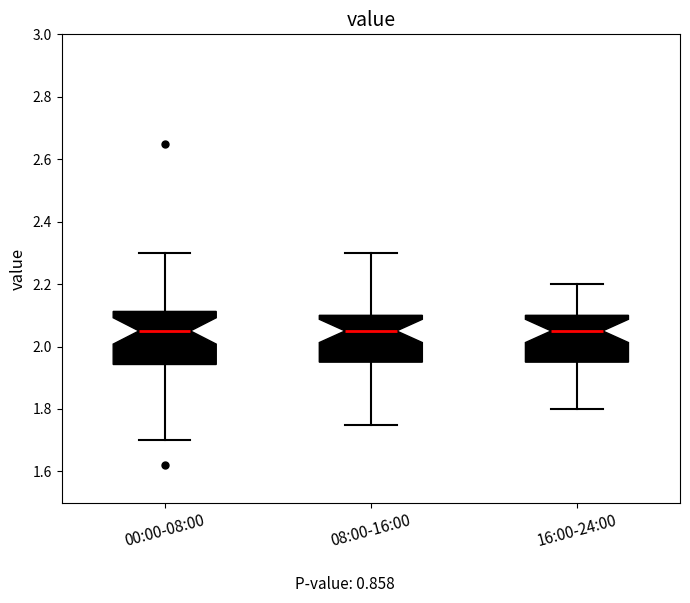

Reading left to right, read every box against the y-axis: the position of its median line, the range the box covers, and the ends of its whiskers. The values are not printed on the chart, so give them approximately, as read against the axis.

00:00-08:00: median 2.06, box 1.94 to 2.12, whiskers 1.70 to 2.30
08:00-16:00: median 2.06, box 1.96 to 2.10, whiskers 1.76 to 2.30
16:00-24:00: median 2.06, box 1.96 to 2.10, whiskers 1.80 to 2.20